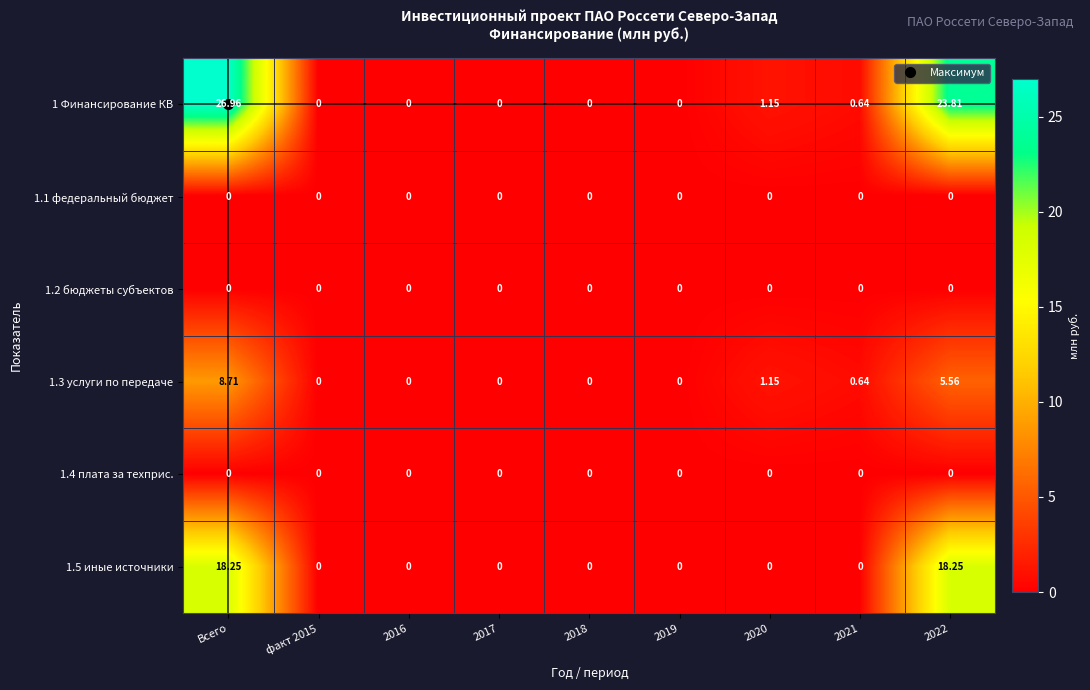

Which label corresponds to the largest value in the chart?

Всего